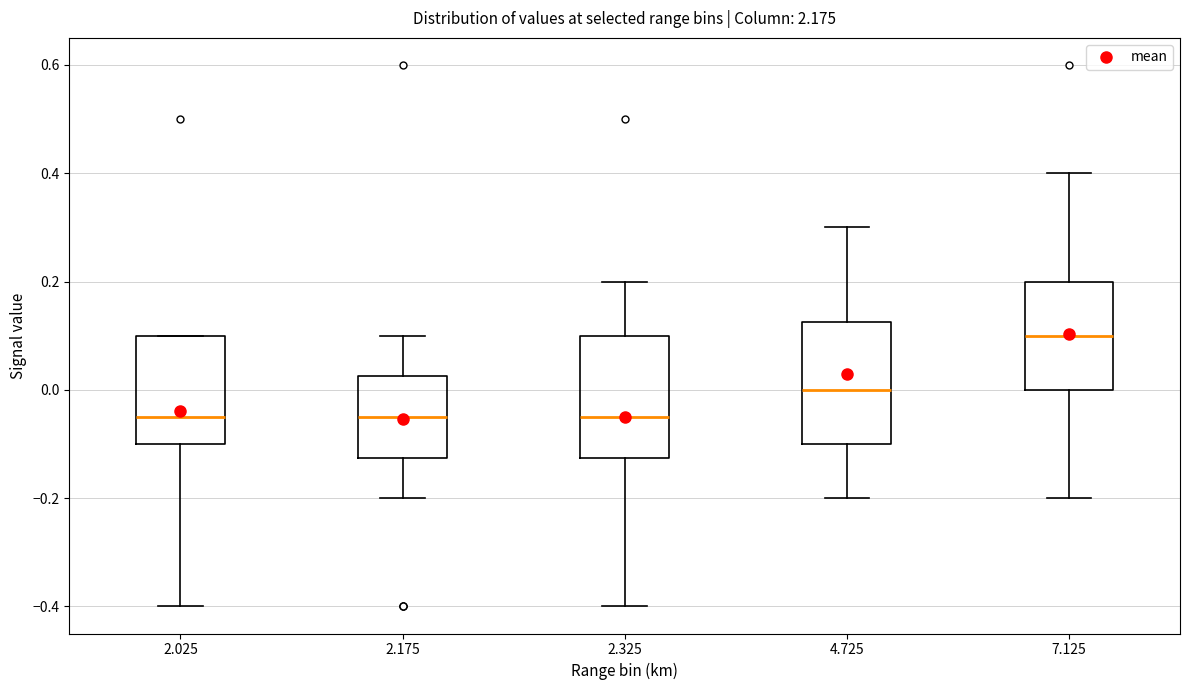

Reading left to right, read every box against the y-axis: the position of its median line, the range the box covers, and the ends of its whiskers. The values are not printed on the chart, so give them approximately, as read against the axis.

2.025: median -0.04, box -0.10 to 0.10, whiskers -0.40 to 0.10
2.175: median -0.04, box -0.12 to 0.02, whiskers -0.20 to 0.10
2.325: median -0.04, box -0.12 to 0.10, whiskers -0.40 to 0.20
4.725: median 0.00, box -0.10 to 0.12, whiskers -0.20 to 0.30
7.125: median 0.10, box 0.00 to 0.20, whiskers -0.20 to 0.40